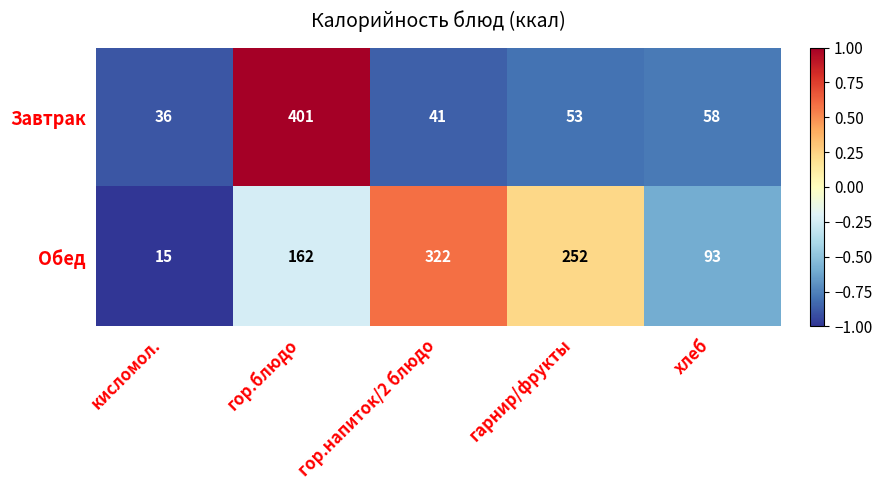

What is the sum of all Завтрак values?

589